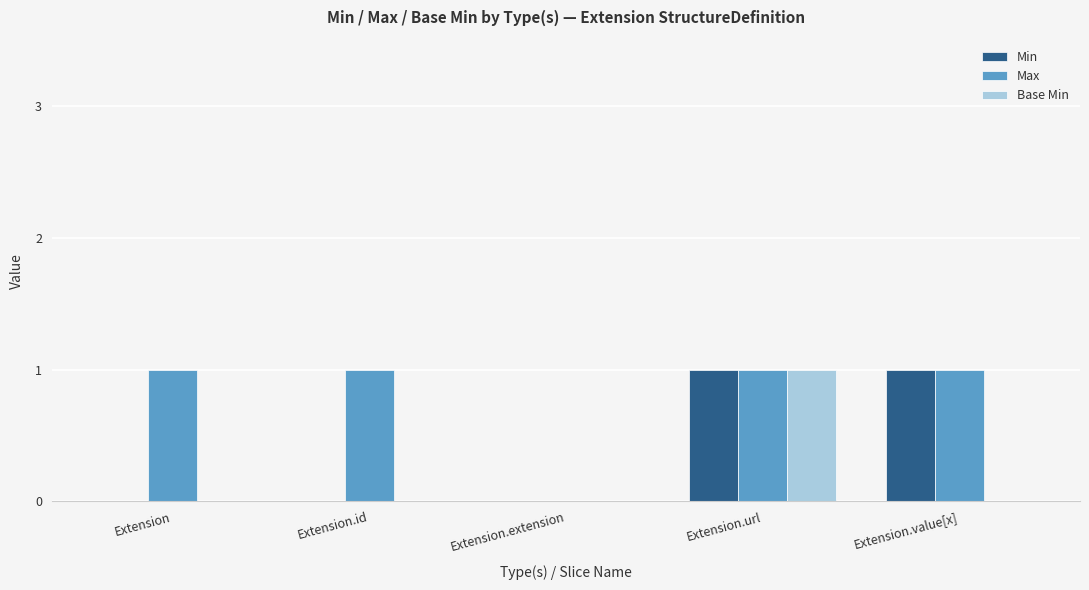

The value of Min at Extension.id is 1. True or false?

False